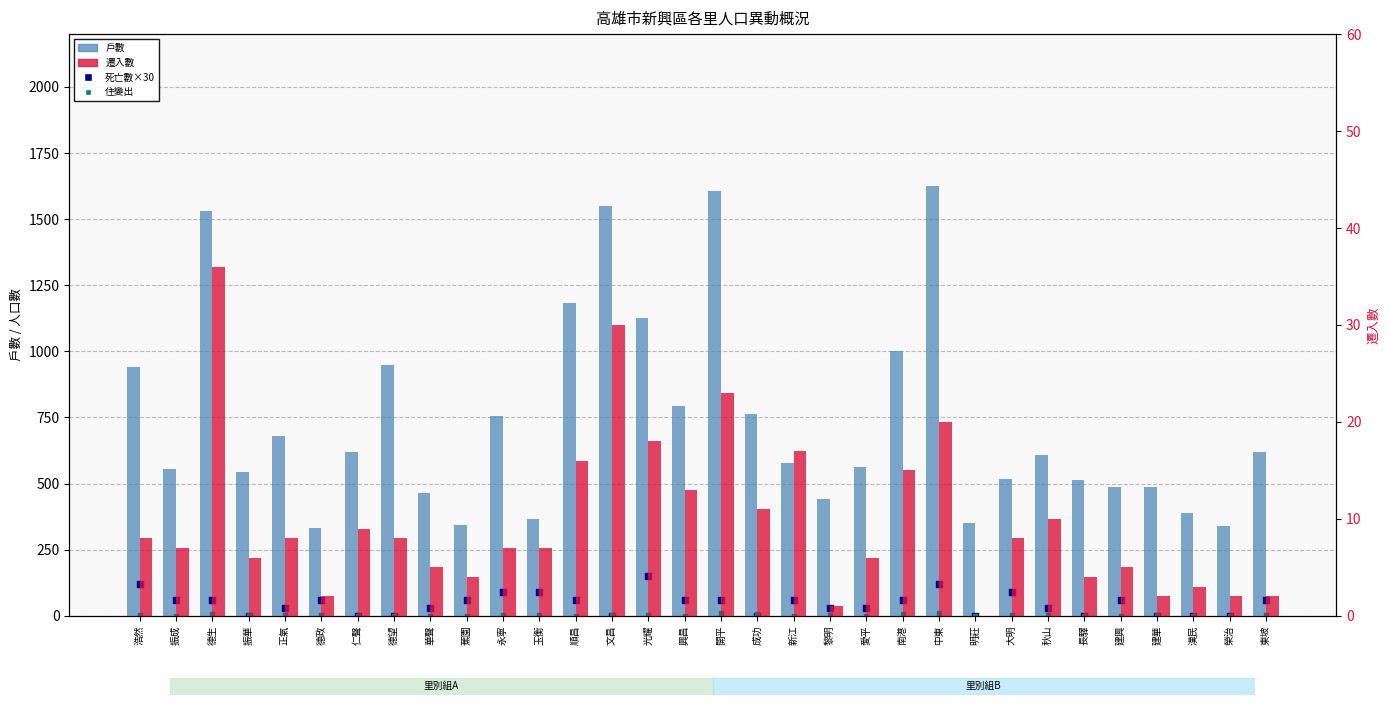

Which series has the largest total across all categories?

戶數